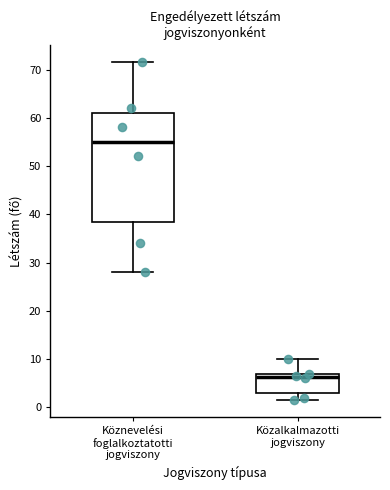

Which box's median line is the lowest?

Közalkalmazotti jogviszony